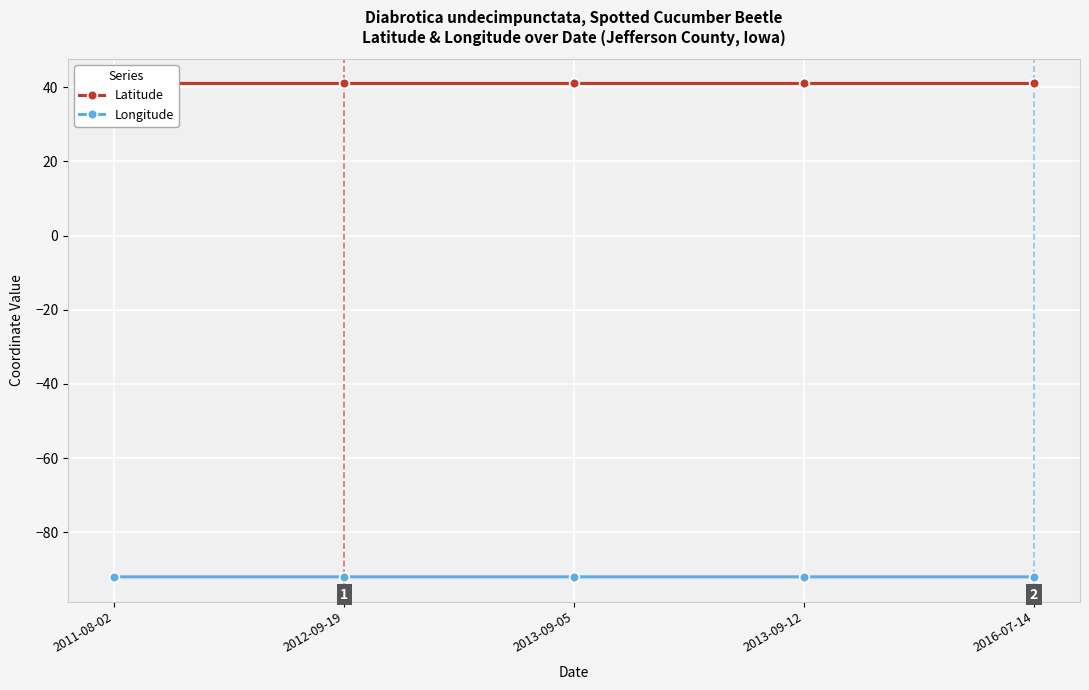

What is the value of the Latitude point at the 2nd from the left?

41.1